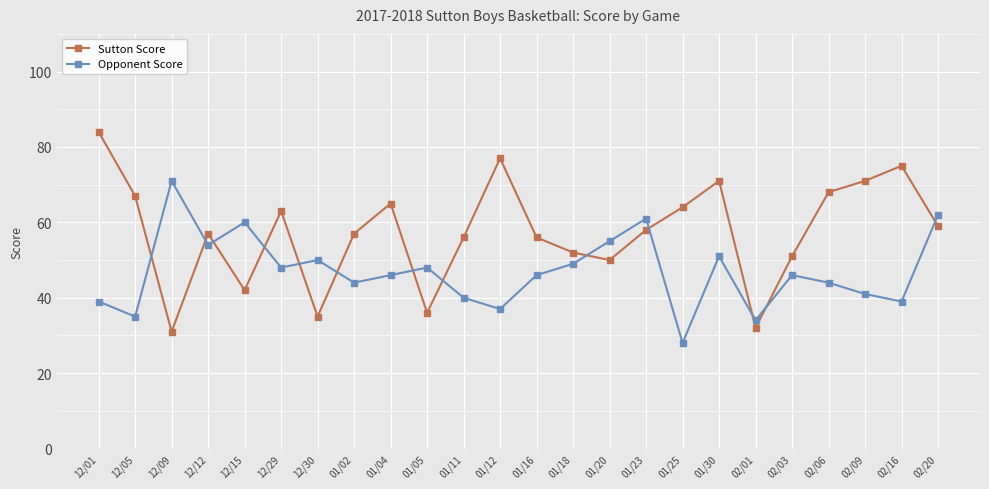

Which series has the widest spread of values?

Sutton Score